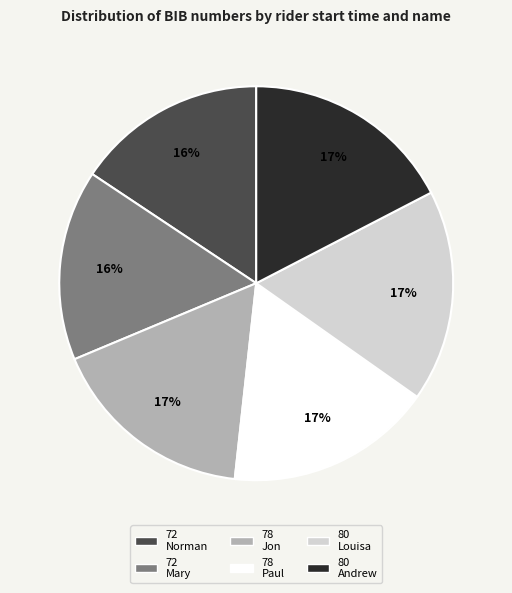

Does any single category account for the majority?

No